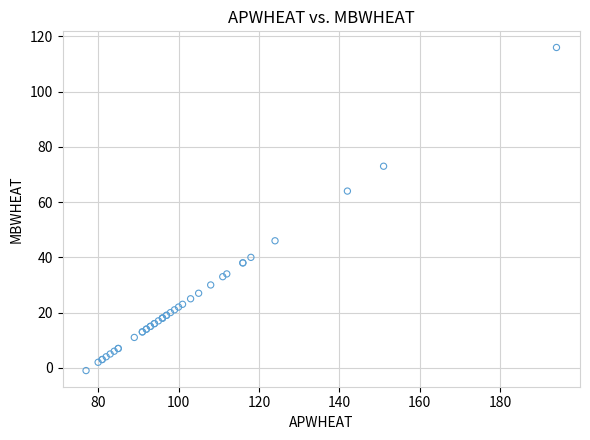

What Y value in the scatter plot is closest to 57?

64